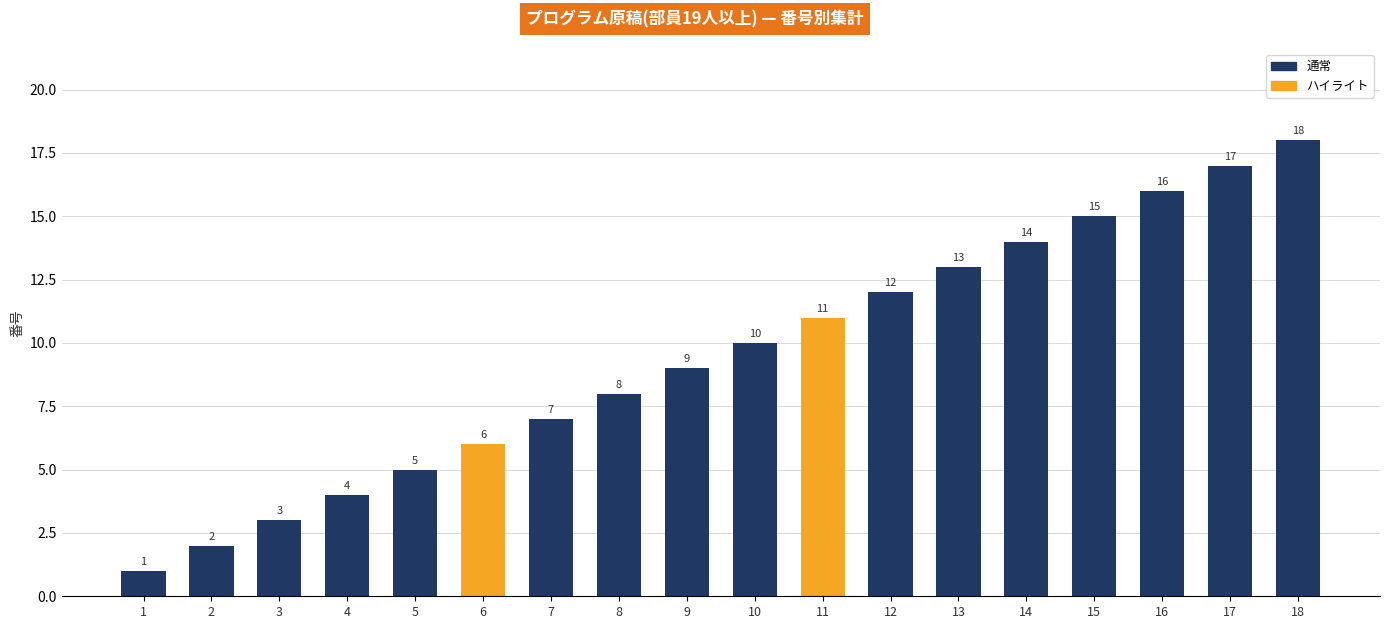

What is the value of the 4th bar from the left?

4